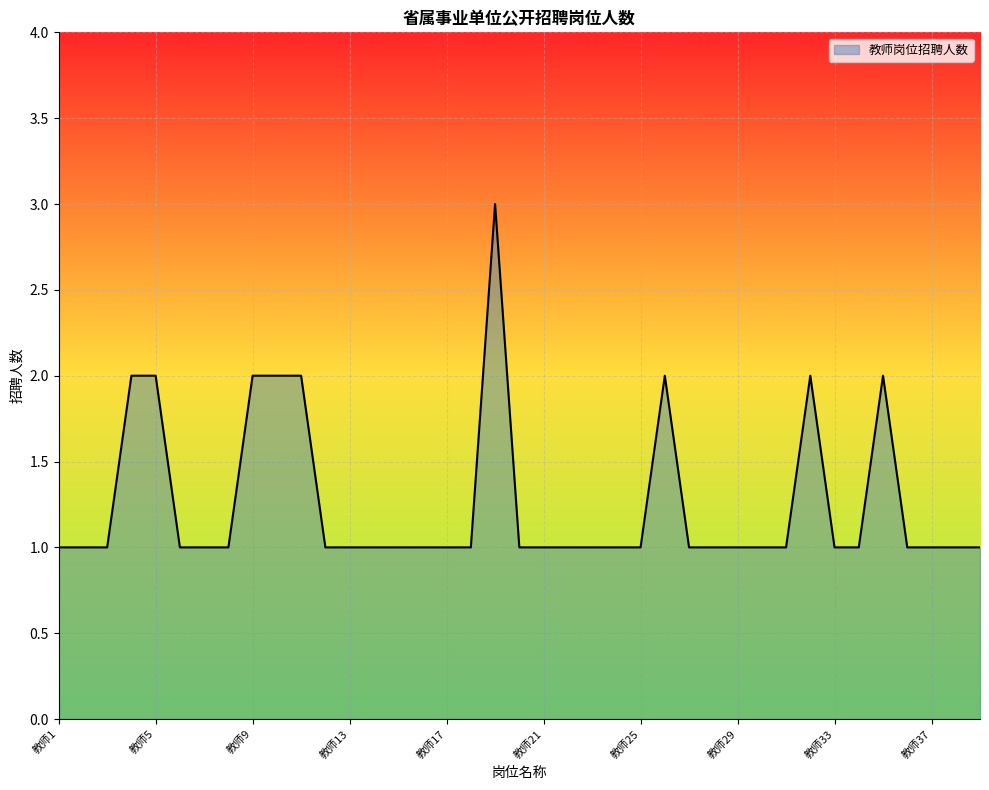

Count the values in the range 1 to 2.

38